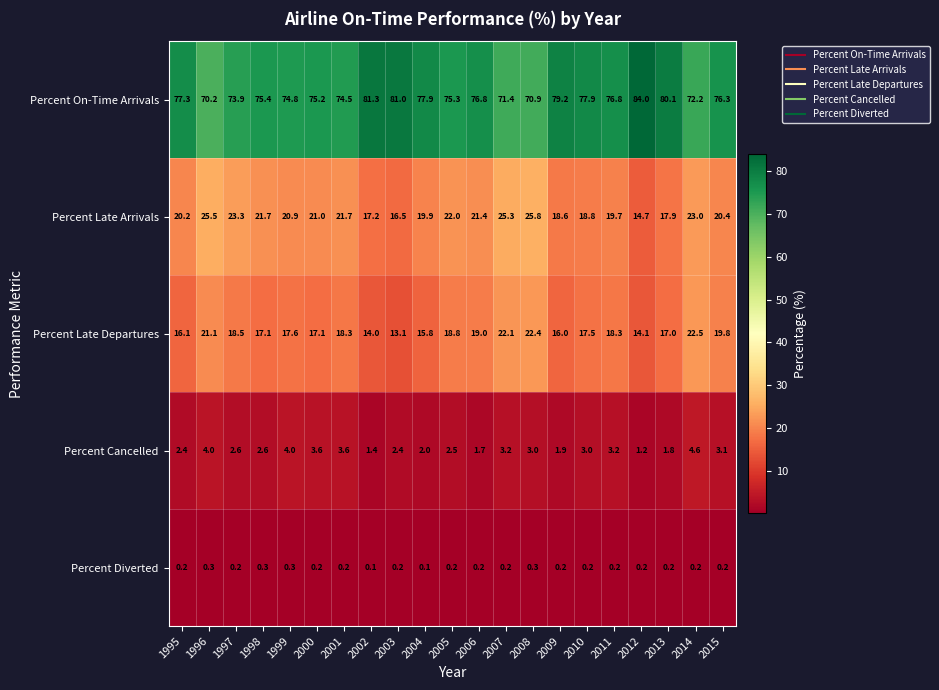

How many series are shown in this chart?

5